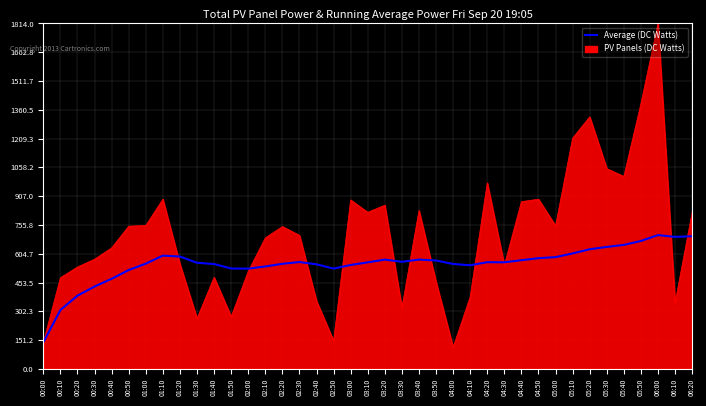

What value does the Average (DC Watts) series have at 03:20?

573.9